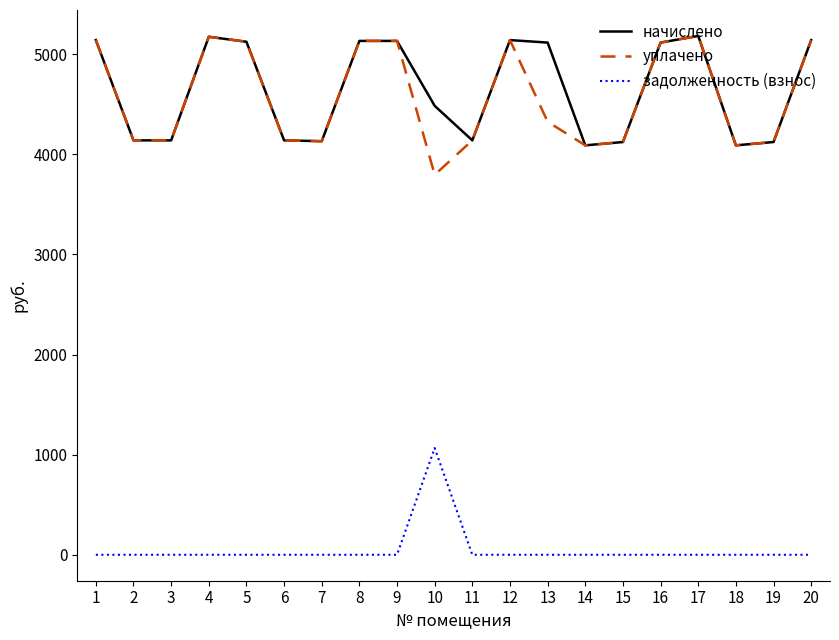

What is the total value across all series at 12?

10283.8